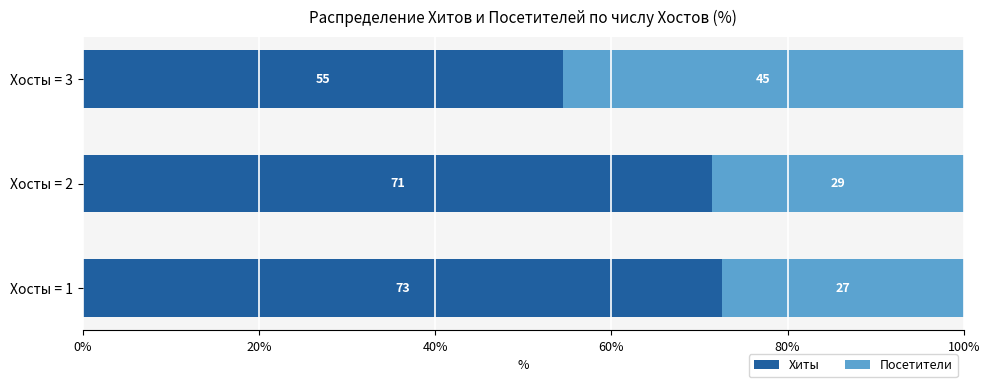

What position from the left is 20%?

2